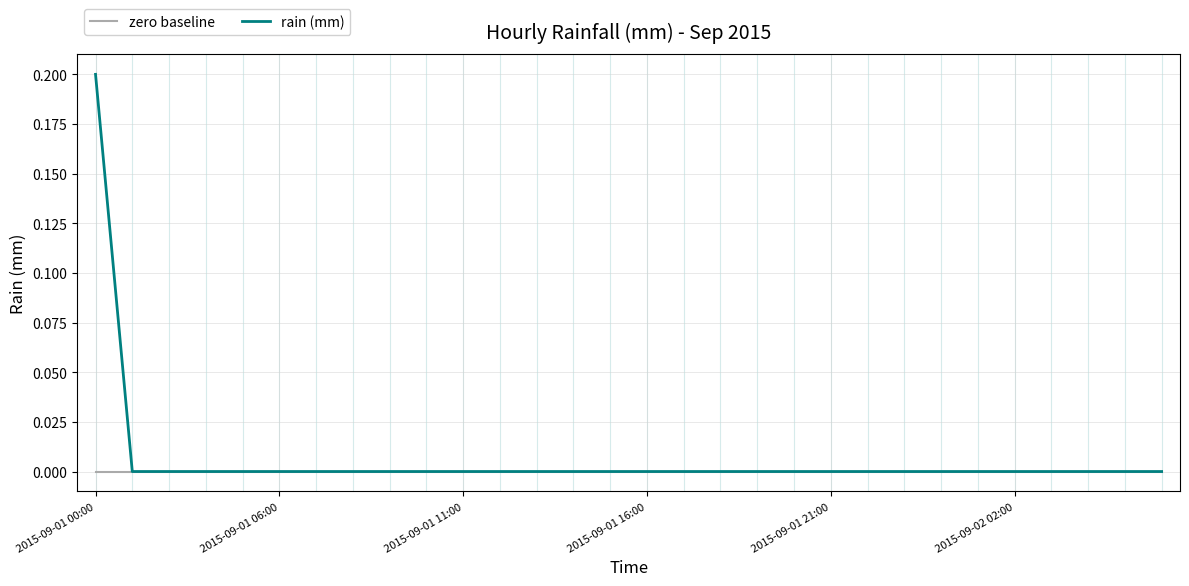

Reading left to right, list all the values displayed in this chart.

zero baseline: 0.0	0.0	0.0	0.0	0.0	0.0	0.0	0.0	0.0	0.0	0.0	0.0	0.0	0.0	0.0	0.0	0.0	0.0	0.0	0.0	0.0	0.0	0.0	0.0	0.0	0.0	0.0	0.0	0.0	0.0
rain (mm): 0.2	0.0	0.0	0.0	0.0	0.0	0.0	0.0	0.0	0.0	0.0	0.0	0.0	0.0	0.0	0.0	0.0	0.0	0.0	0.0	0.0	0.0	0.0	0.0	0.0	0.0	0.0	0.0	0.0	0.0